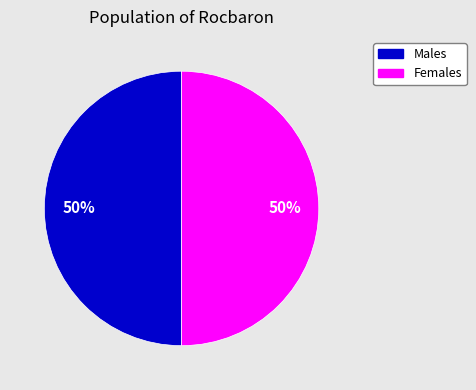

To the nearest percent, what portion does Females represent?

50%